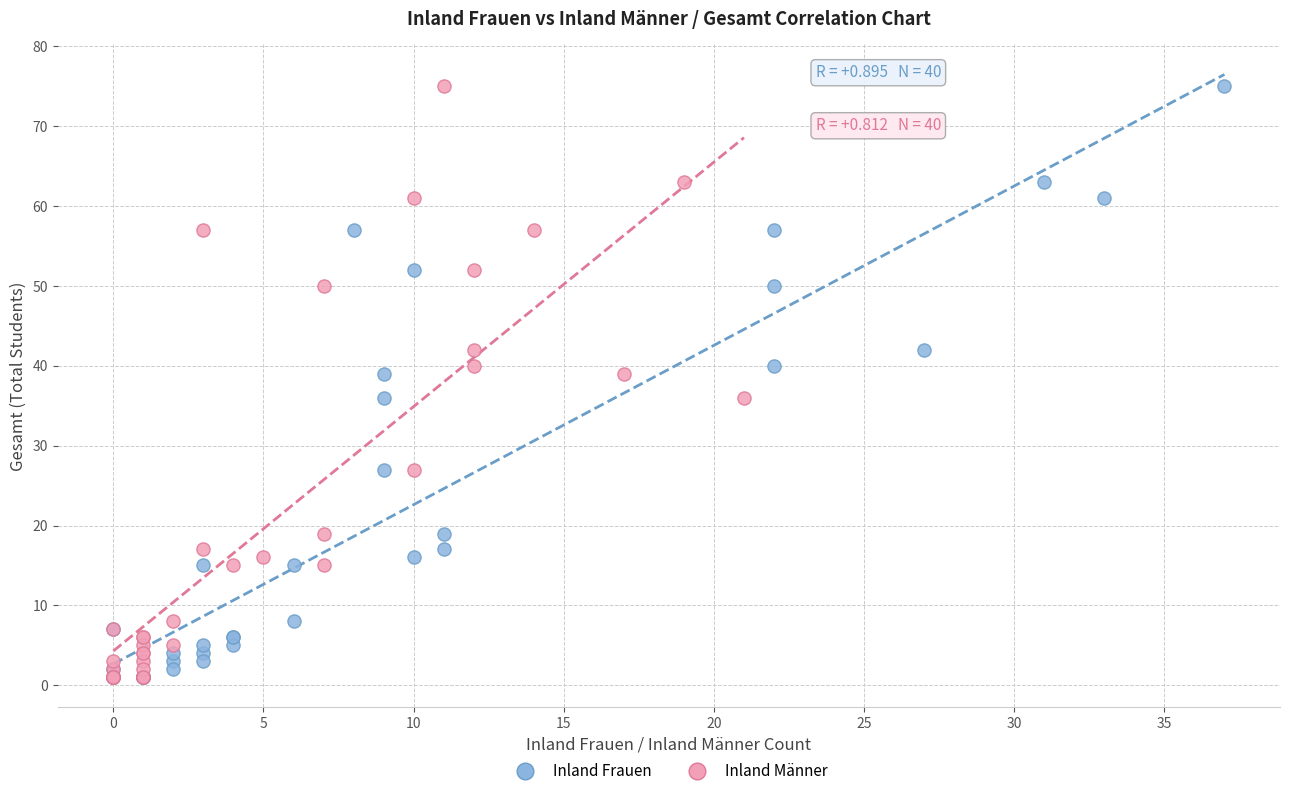

What are all the series names shown in the legend?

Inland Frauen, Inland Männer